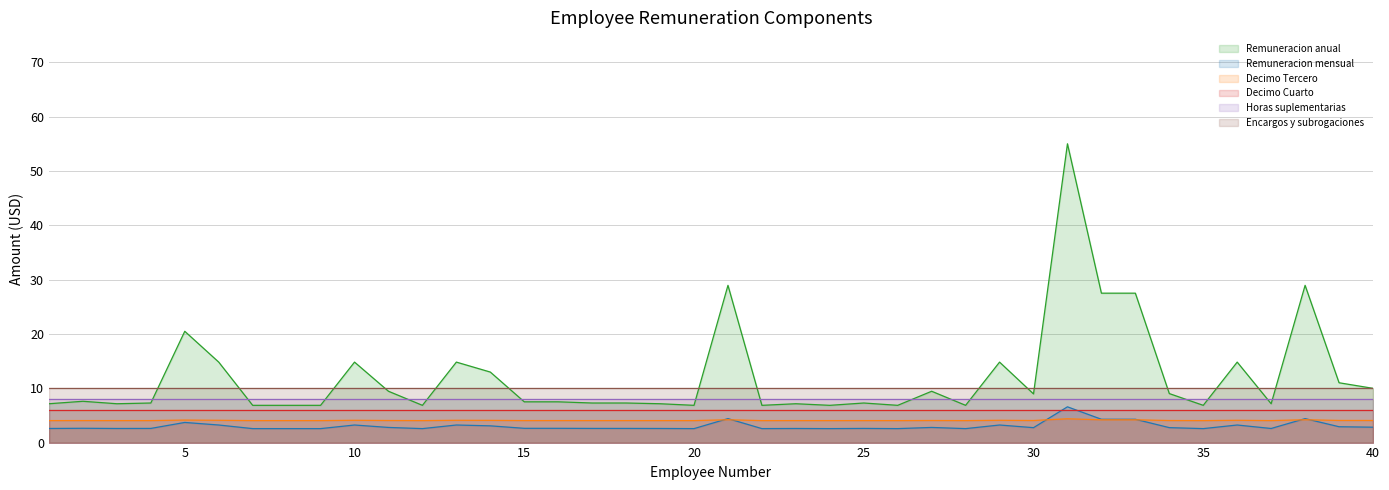

True or false: Decimo Tercero has a value of 4.1 at 36.

True